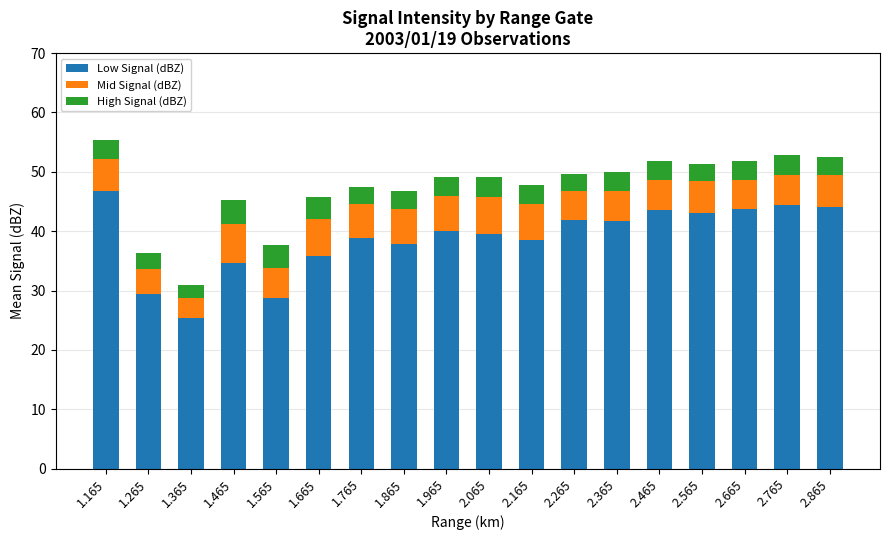

True or false: Low Signal (dBZ) has a value of 60.7 at 1.865.

False